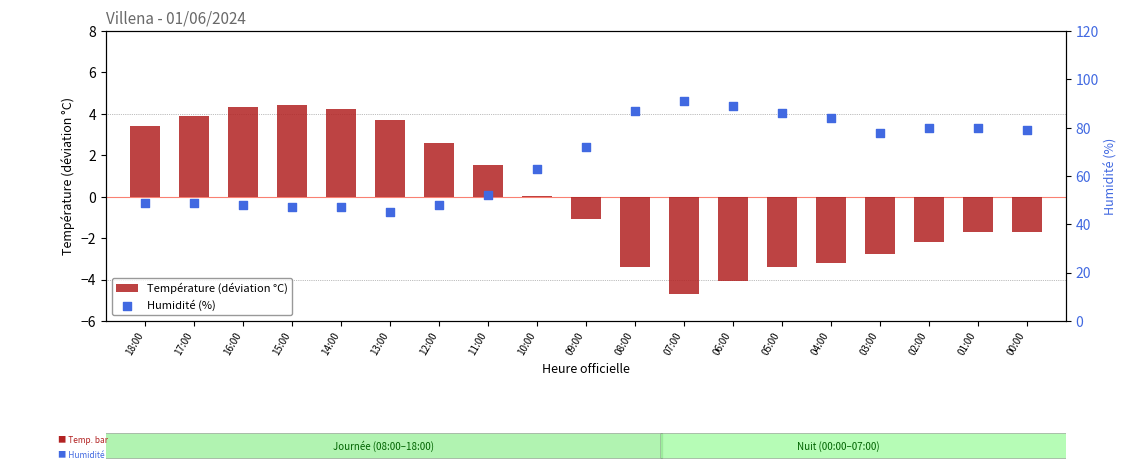

What are all the series names shown in the legend?

Température (déviation °C), Humidité (%)